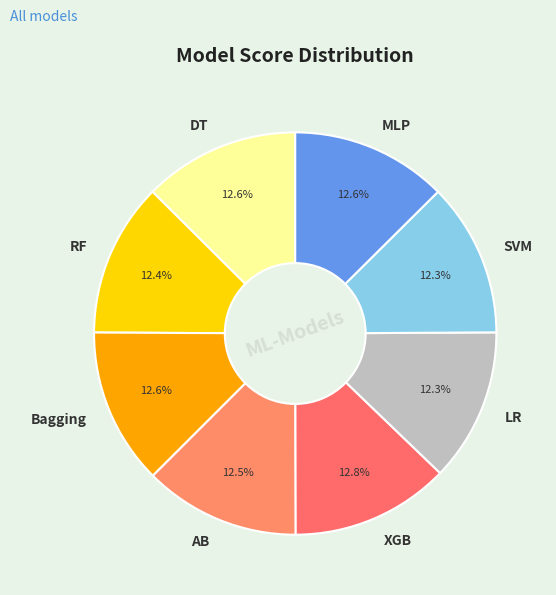

How much of the chart is everything except RF?

87.6%